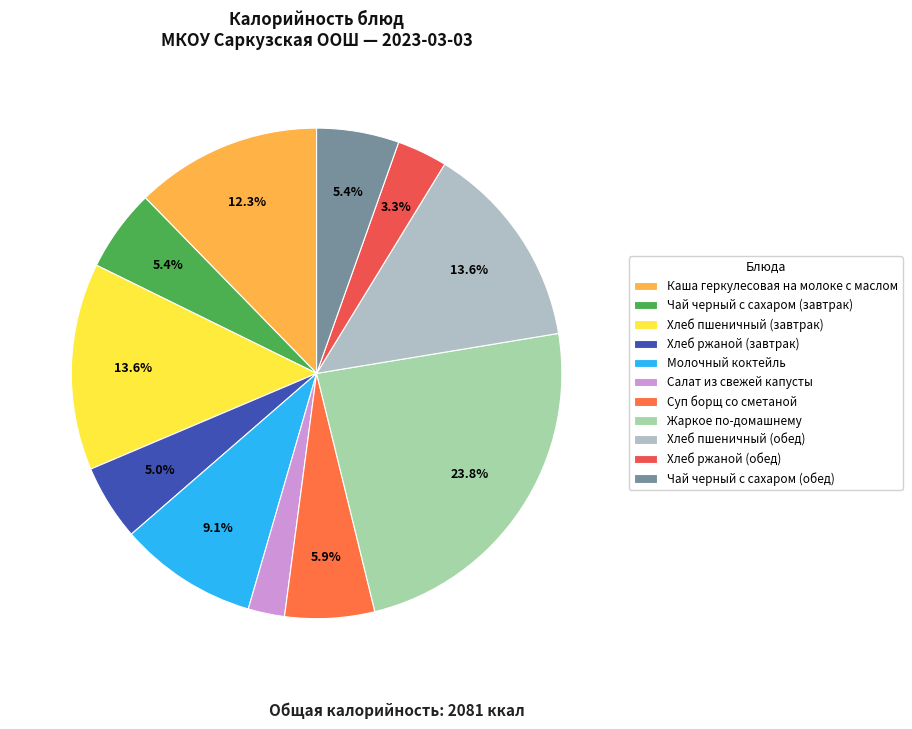

Is it true that Чай черный с сахаром (обед) is 14% of the pie?

False